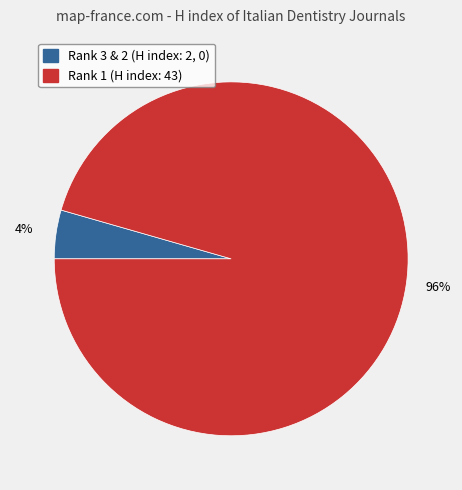

How many slices are in this pie chart?

2